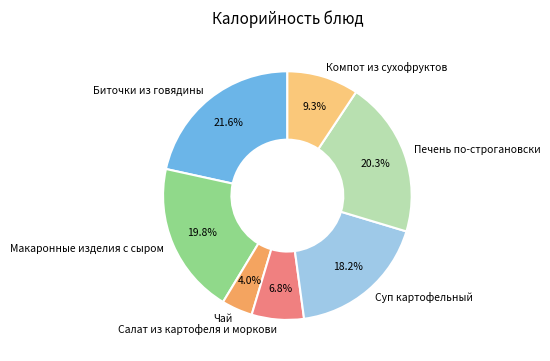

Does any single category account for the majority?

No